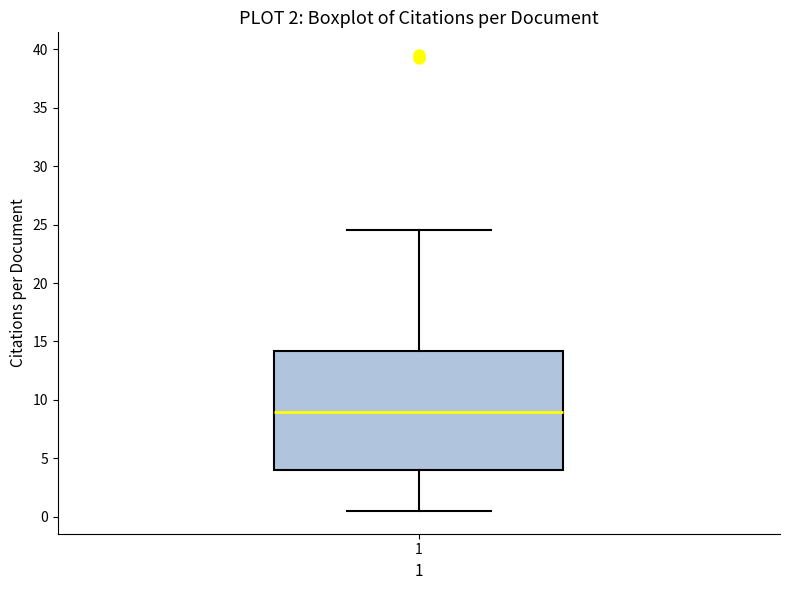

Transcribe this box plot: give where the median line is, the range the box spans, and where the two whiskers end, as read against the y-axis. The values are not printed on the chart, so give them approximately, as read against the axis.

median 9.0, box 4.0 to 14.0, whiskers 0.5 to 24.5